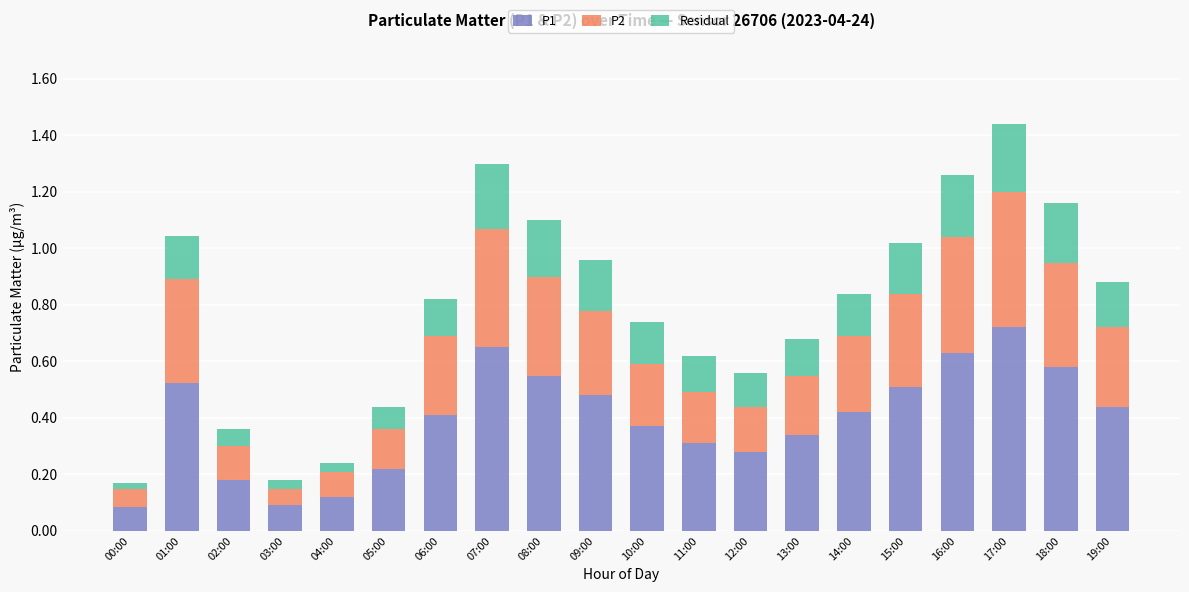

Count the P1 values in the range 0 to 1.

20